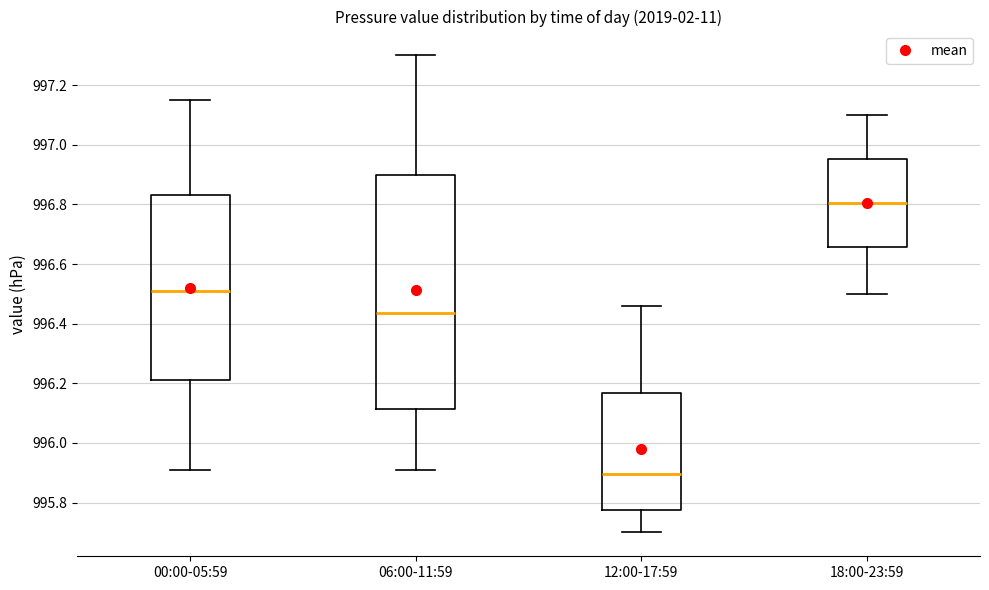

Reading left to right, transcribe this box plot: for each box, give where its median line is, the range the box spans, and where its two whiskers end, as read against the y-axis. The values are not printed on the chart, so give them approximately, as read against the axis.

00:00-05:59: median 996.52, box 996.22 to 996.84, whiskers 995.92 to 997.16
06:00-11:59: median 996.44, box 996.12 to 996.90, whiskers 995.92 to 997.30
12:00-17:59: median 995.90, box 995.78 to 996.16, whiskers 995.70 to 996.46
18:00-23:59: median 996.80, box 996.66 to 996.96, whiskers 996.50 to 997.10